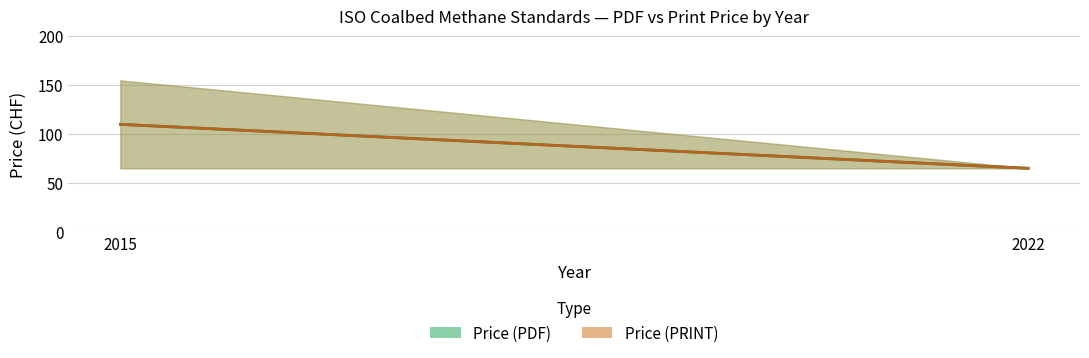

What is the value of the Price (PDF) point at the 2nd from the left?

65